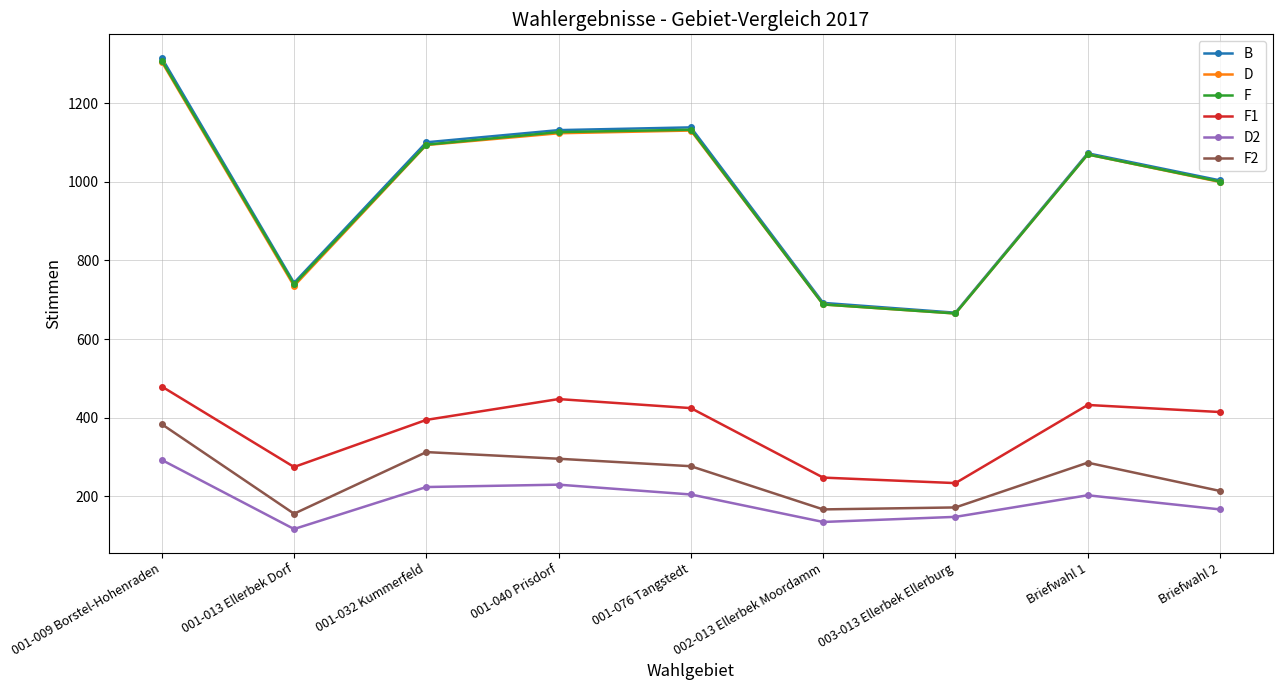

At which label does D reach its minimum?

003-013 Ellerbek Ellerburg